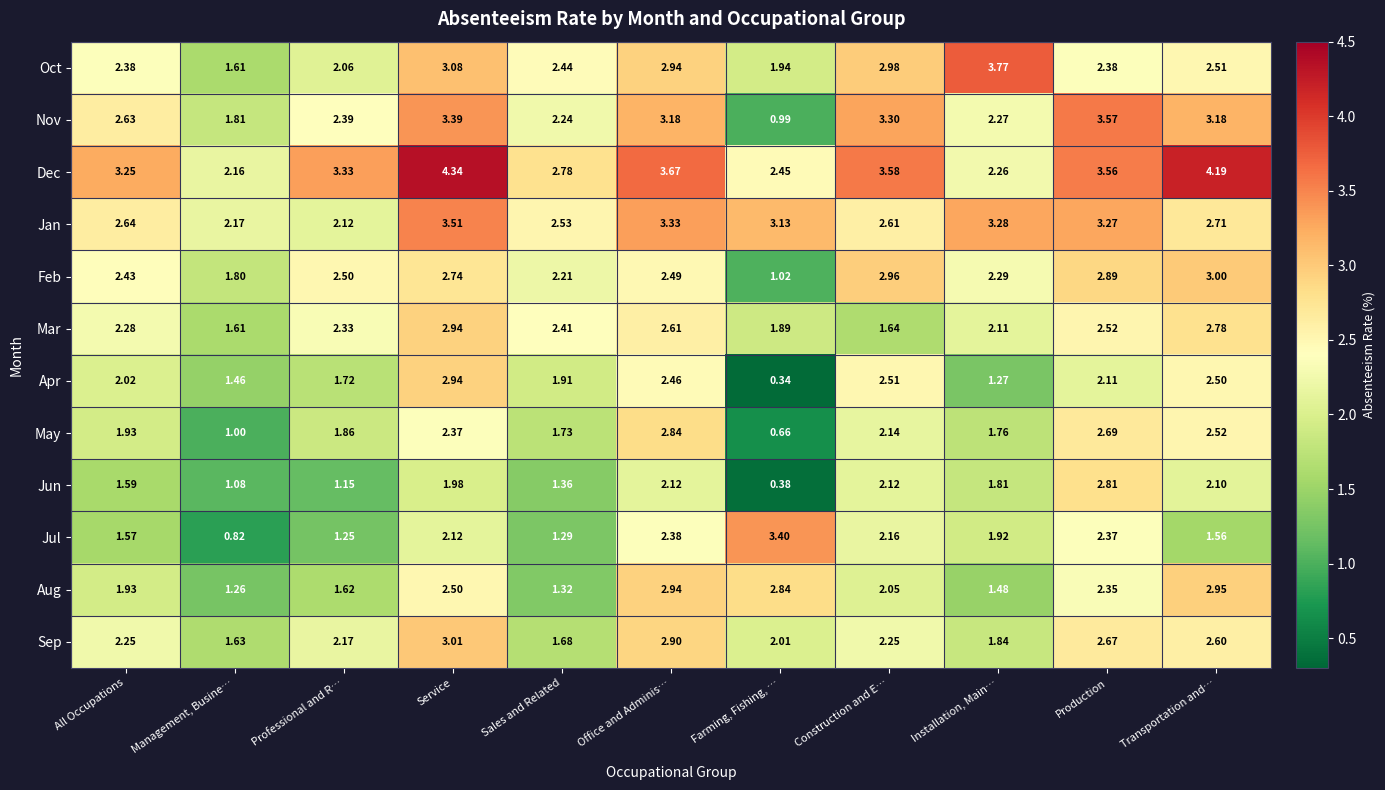

At which label does Dec reach its peak?

Service